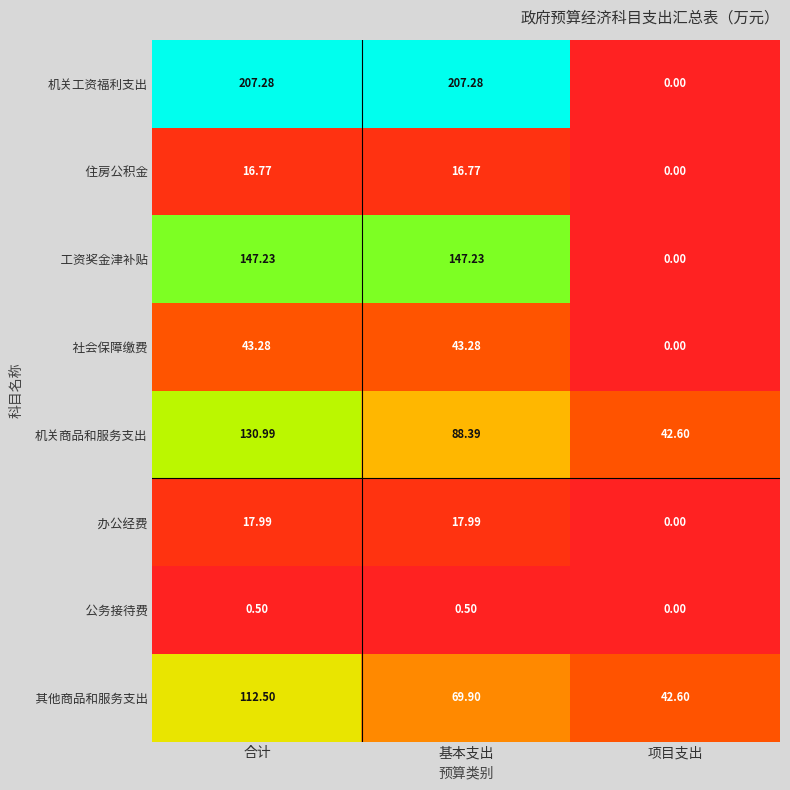

At which label does 机关商品和服务支出 reach its peak?

合计